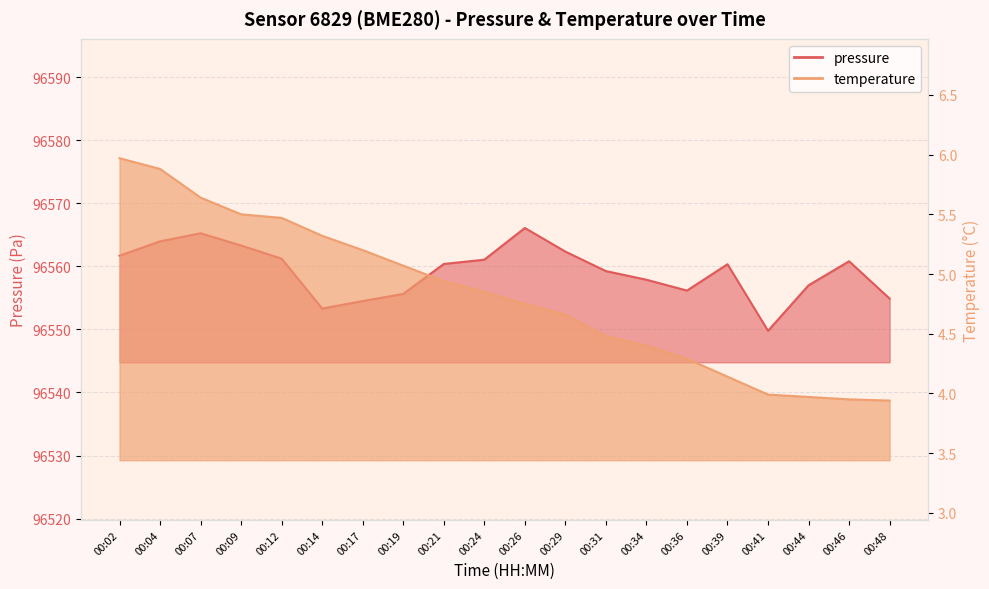

At which label does pressure reach its peak?

00:26